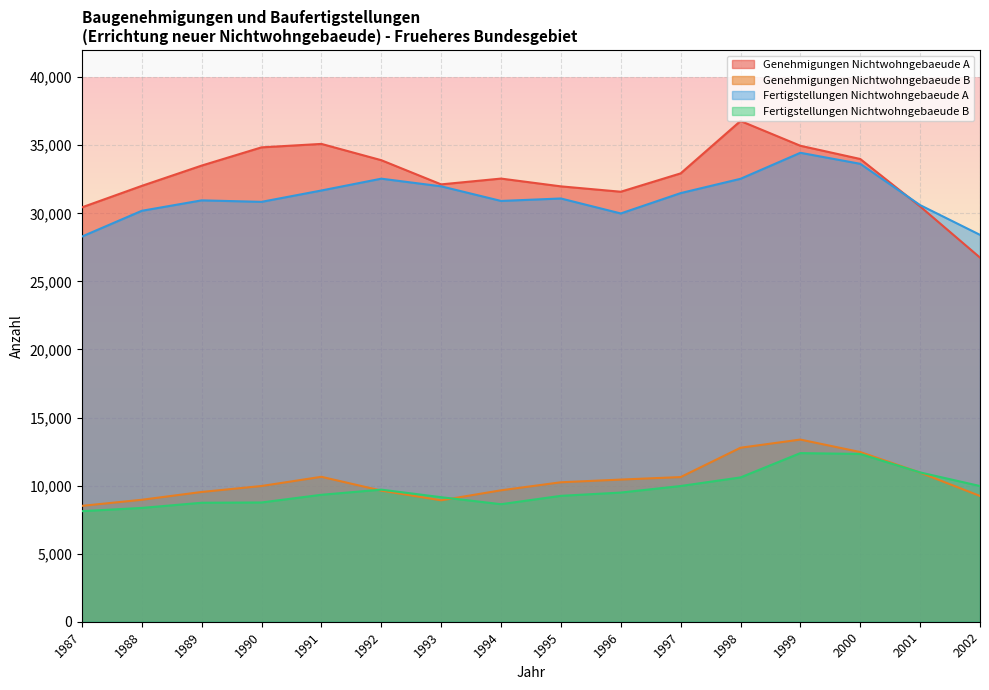

True or false: Fertigstellungen Nichtwohngebaeude B and Genehmigungen Nichtwohngebaeude A cross at least once.

False